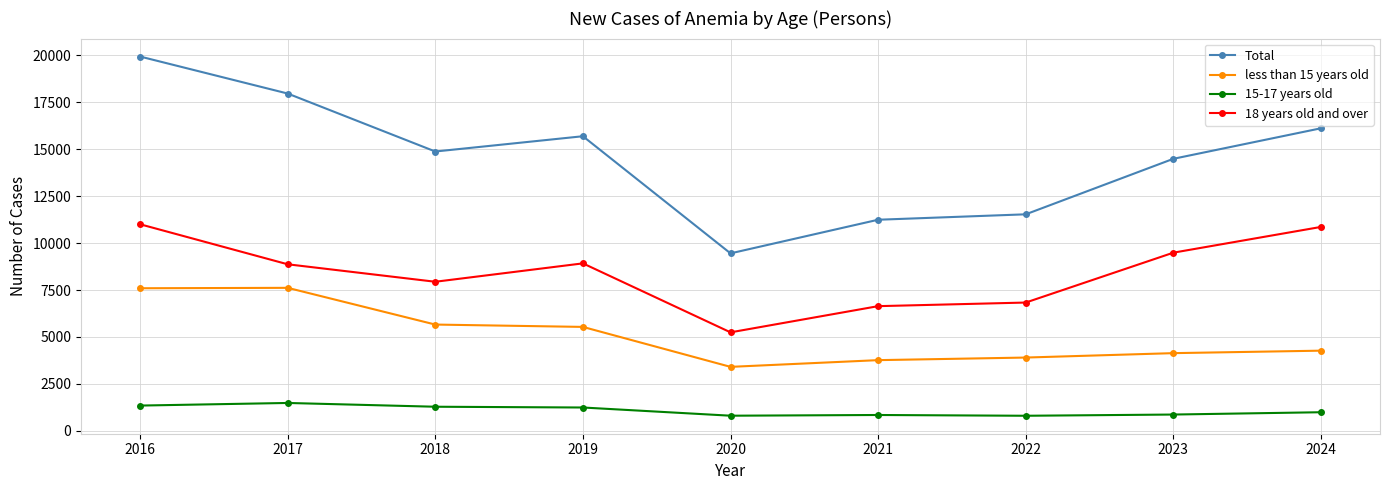

Is it true that 18 years old and over equals 11005 at 2016?

True